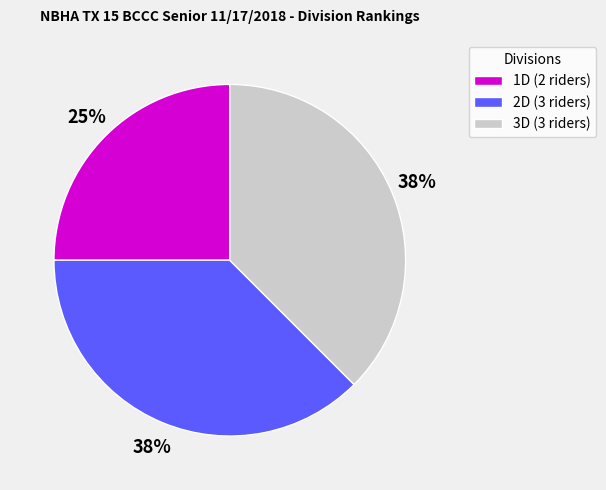

Is it true that 2D (3 riders) is 32% of the pie?

False